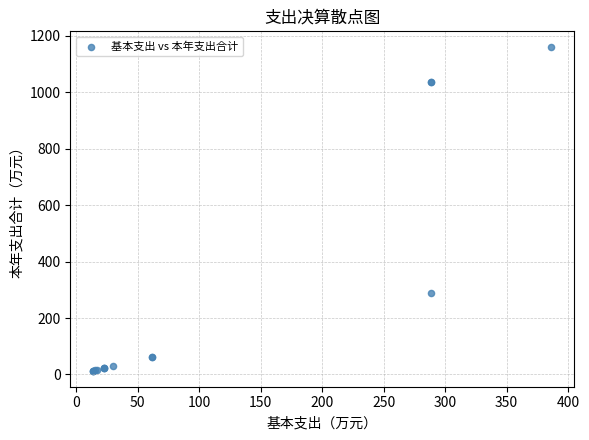

What Y value in the scatter plot is closest to 586?

289.2